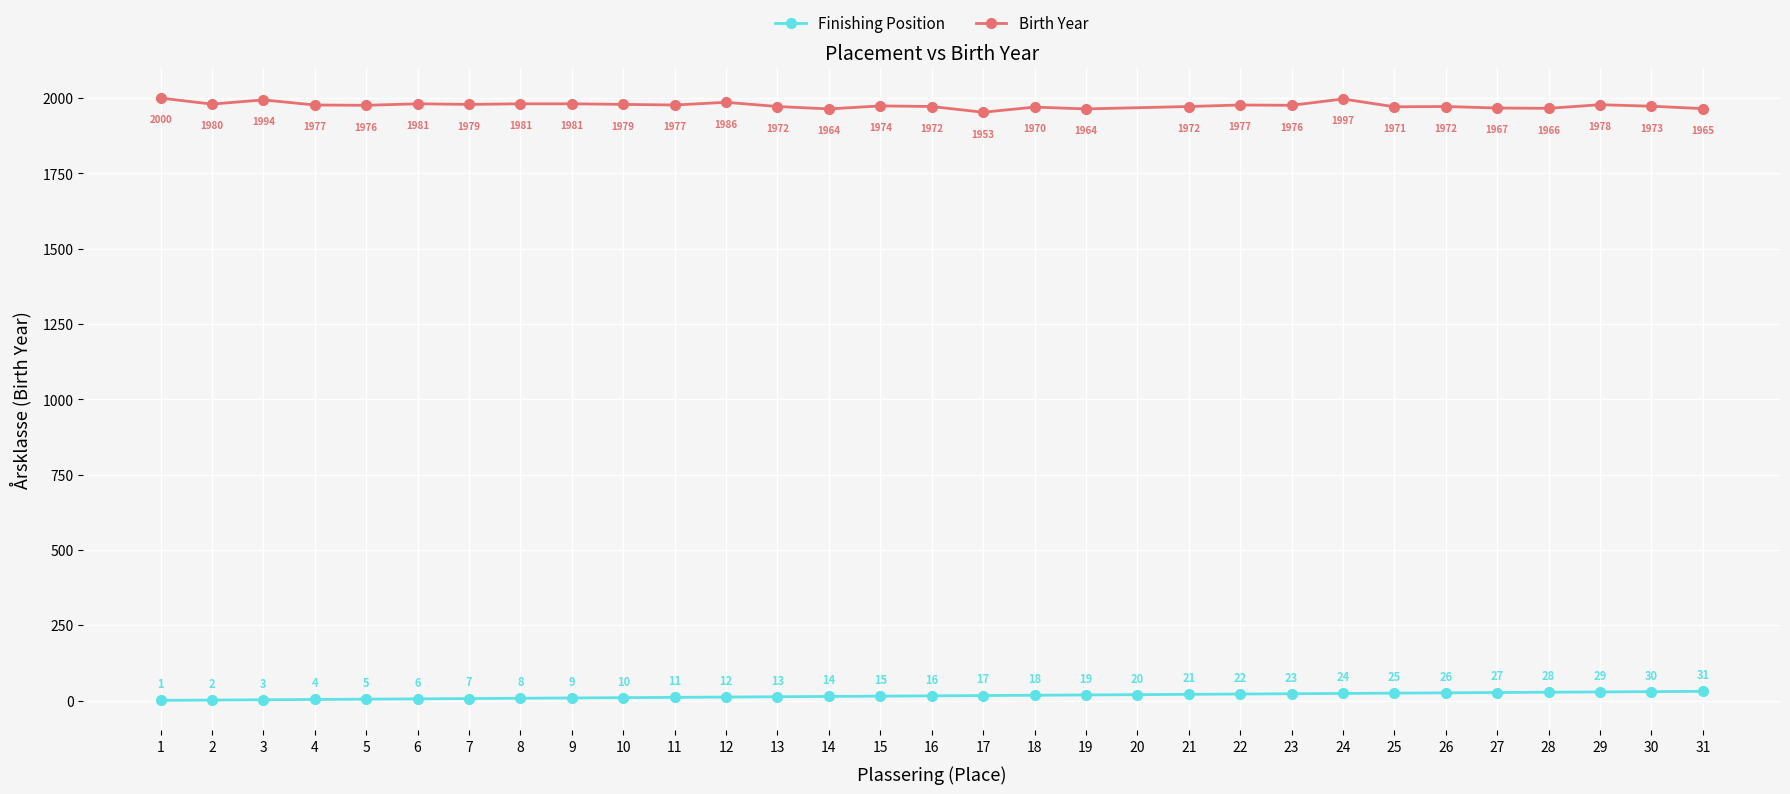

True or false: Finishing Position has more than 0 interior local peaks.

False